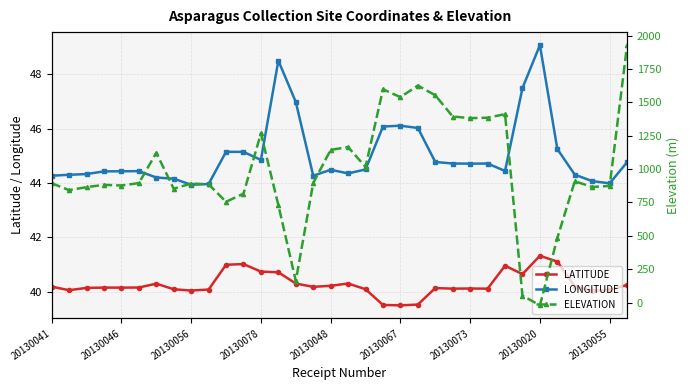

Which series has the largest range (max minus min)?

ELEVATION